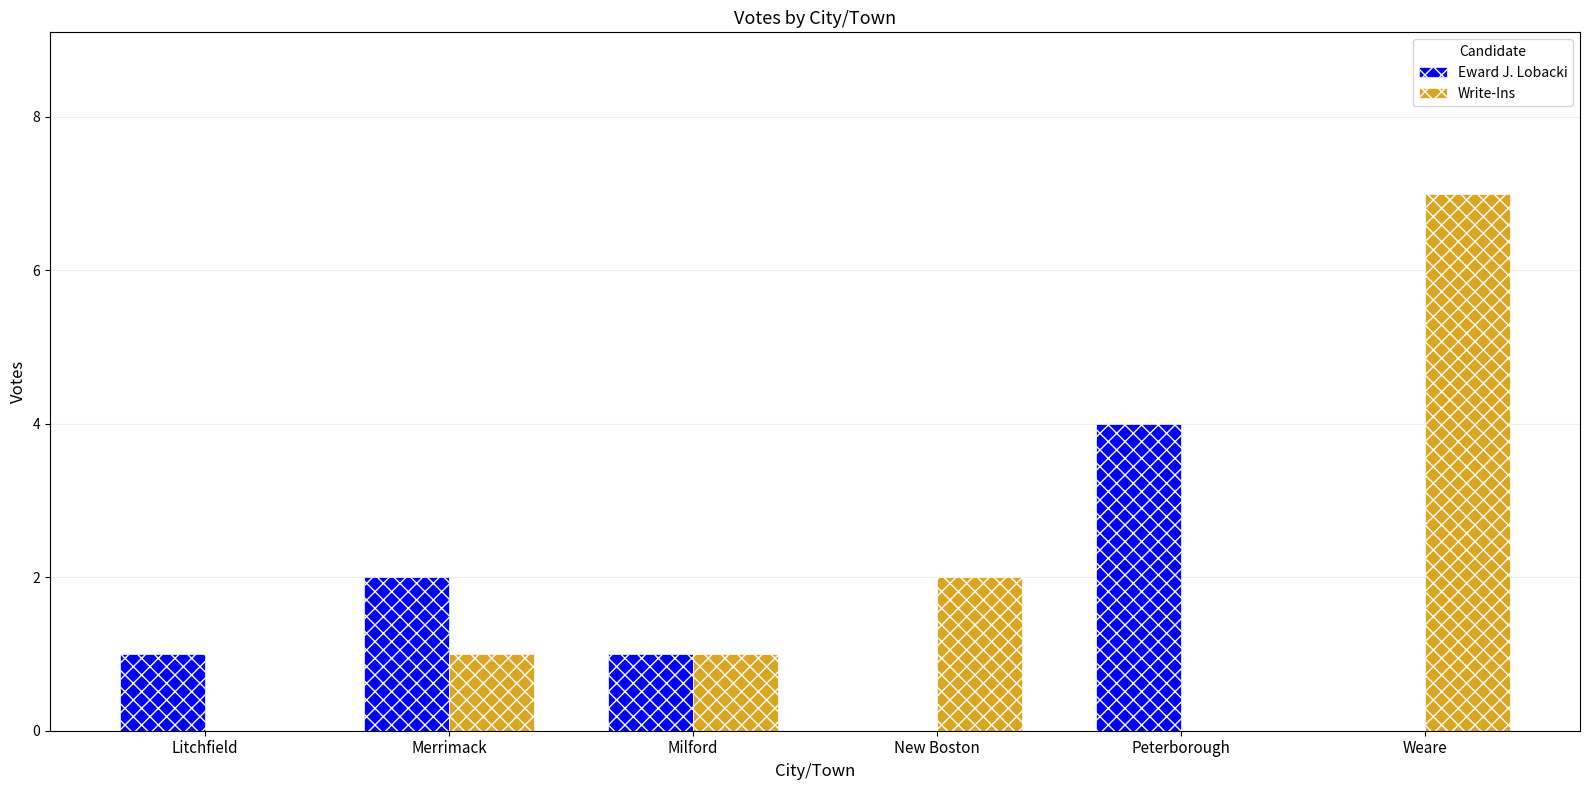

What value does the Eward J. Lobacki series have at Peterborough?

4